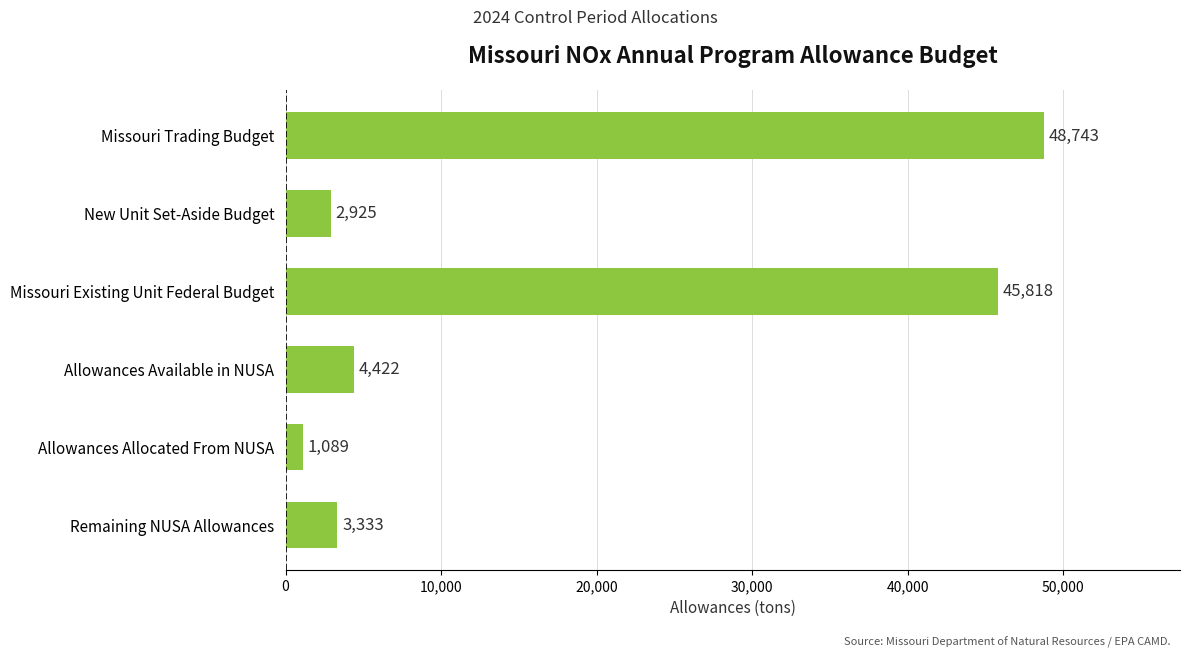

What is the label of the 5th bar from the bottom?

New Unit Set-Aside Budget